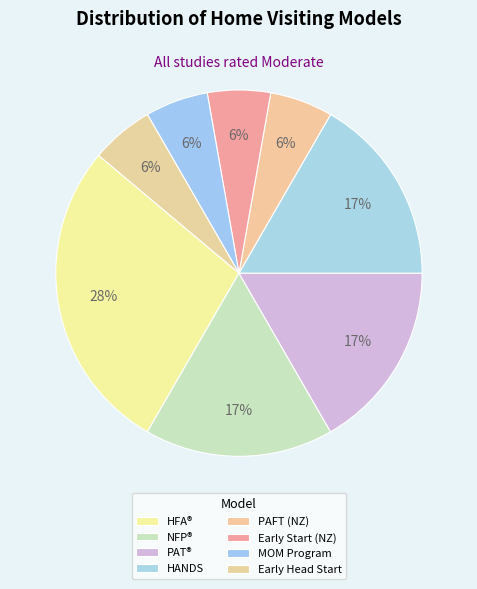

Which slice is the smallest?

Parents as First Teachers (New Zealand)